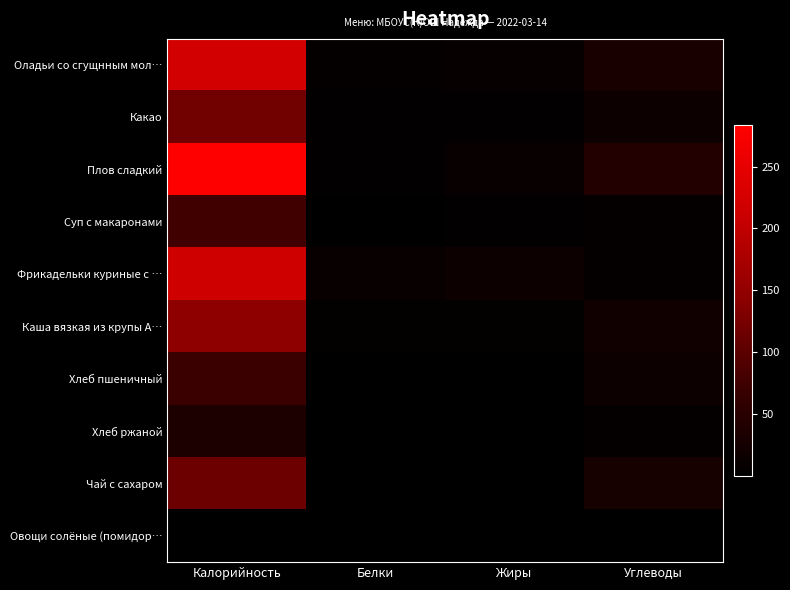

Reading right to left, extract all data points from this chart.

Оладьи со сгущнным мол…: Углеводы=31.7	Жиры=8.1	Белки=5.8	Калорийность=221.3
Какао: Углеводы=17.6	Жиры=3.5	Белки=4.1	Калорийность=118.6
Плов сладкий: Углеводы=43.2	Жиры=10.2	Белки=4.1	Калорийность=283.5
Суп с макаронами: Углеводы=7.3	Жиры=4.0	Белки=1.3	Калорийность=76.2
Фрикадельки куриные с …: Углеводы=5.9	Жиры=15.7	Белки=10.4	Калорийность=216.7
Каша вязкая из крупы А…: Углеводы=20.6	Жиры=5.1	Белки=4.5	Калорийность=145.6
Хлеб пшеничный: Углеводы=14.5	Жиры=0.3	Белки=2.4	Калорийность=70.4
Хлеб ржаной: Углеводы=6.7	Жиры=0.2	Белки=1.3	Калорийность=34.8
Чай с сахаром: Углеводы=27.9	Жиры=0.2	Белки=0.2	Калорийность=114.6
Овощи солёные (помидор…: Углеводы=0.4	Жиры=0.0	Белки=0.1	Калорийность=2.4